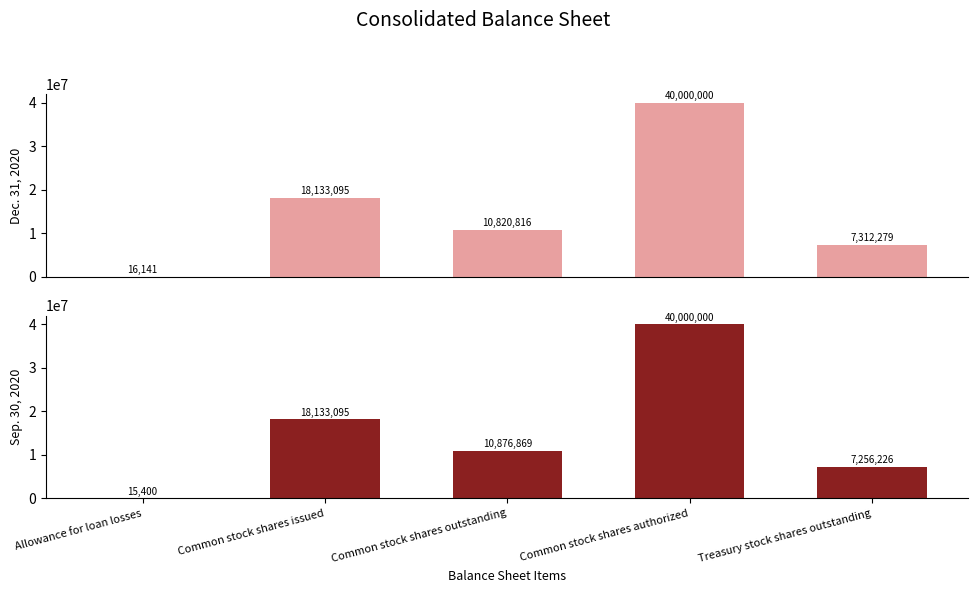

What is the spread (max minus min) of values at Treasury stock shares outstanding?

56053